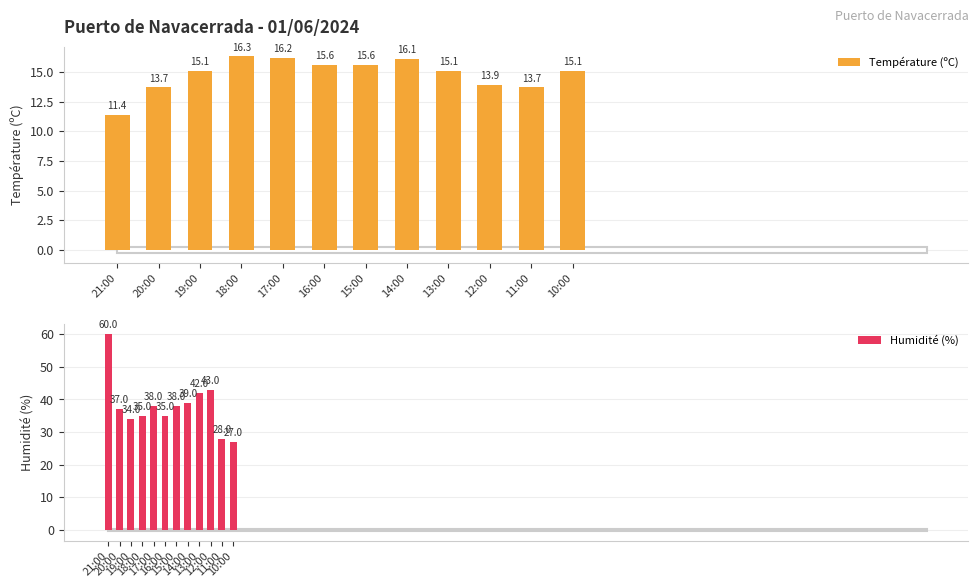

Where is Humidité (%) nearest to the value 43?

12:00